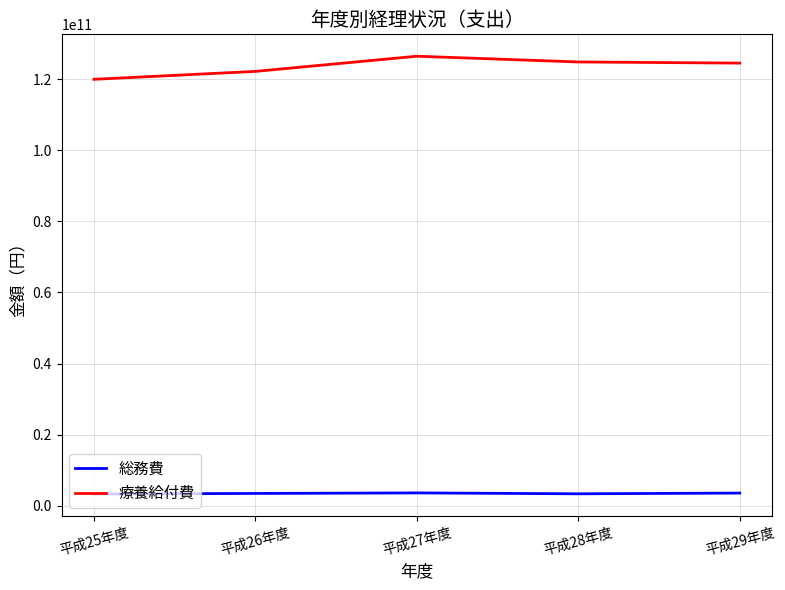

What are all the series names shown in the legend?

総務費, 療養給付費